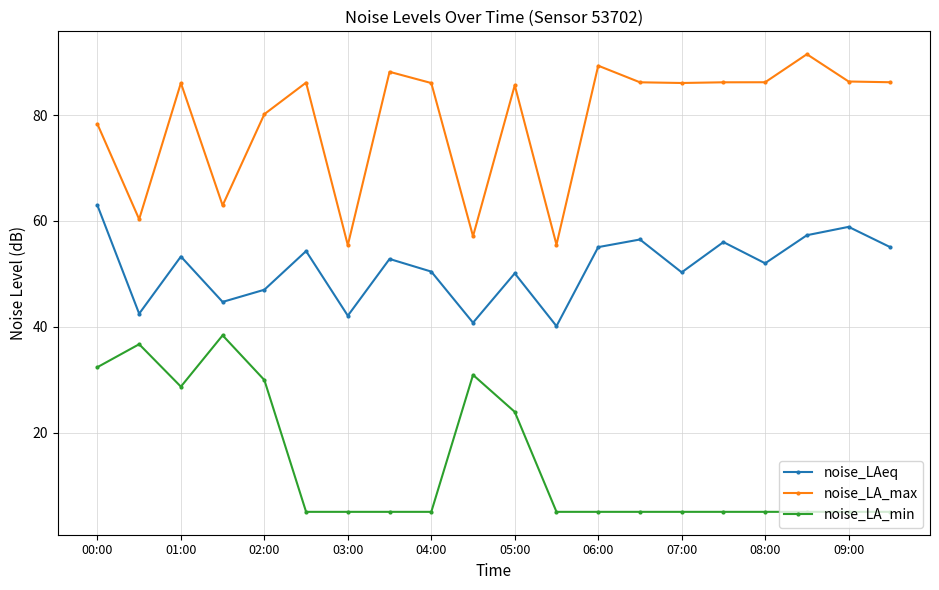

What is the value of the noise_LA_min point at the 6th from the left?

5.0